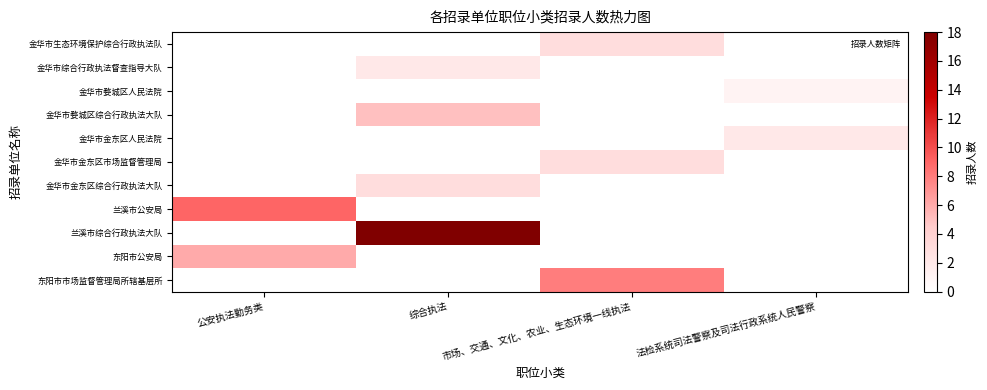

Between 市场、交通、文化、农业、生态环境一线执法 and 综合执法, which is larger?

市场、交通、文化、农业、生态环境一线执法